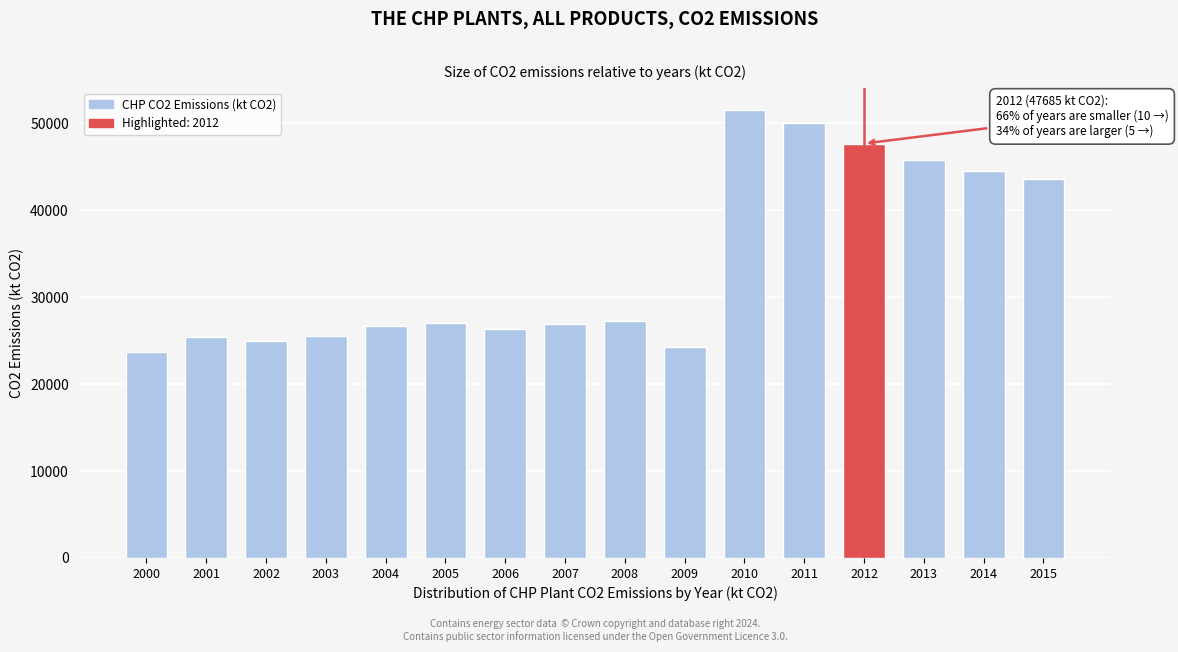

Which category has the highest value across all series?

2010